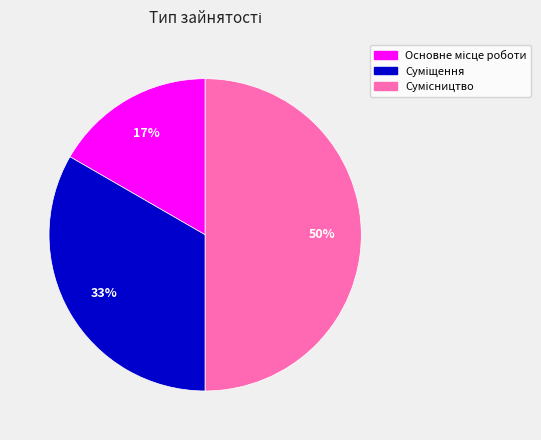

To the nearest percent, what is the difference between the largest and smallest slice percentages?

33%